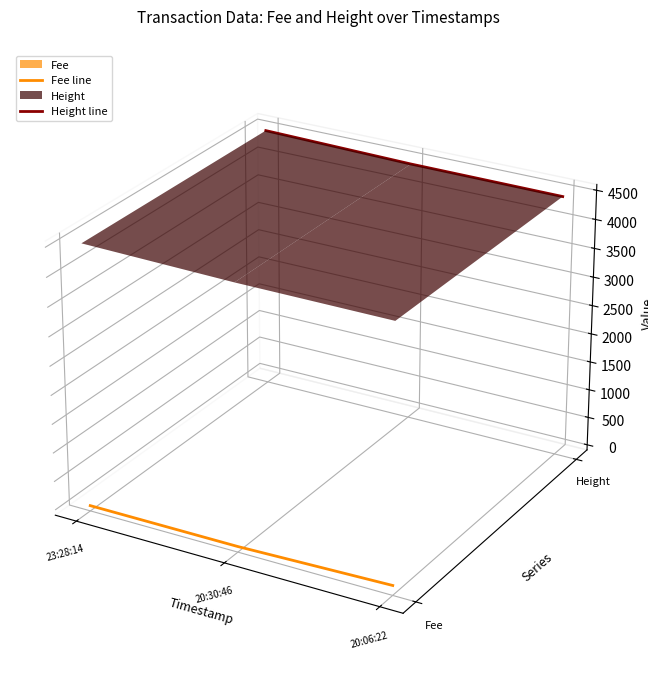

What is the label of the 2nd point from the left?

20:30:46